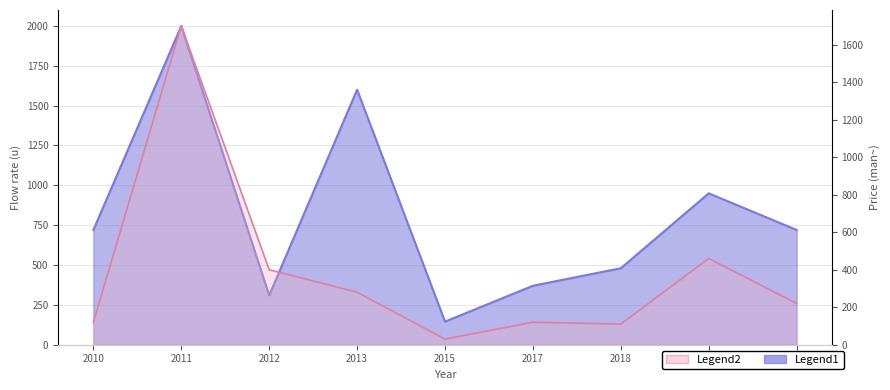

What is the total value across all series at 2017?

490